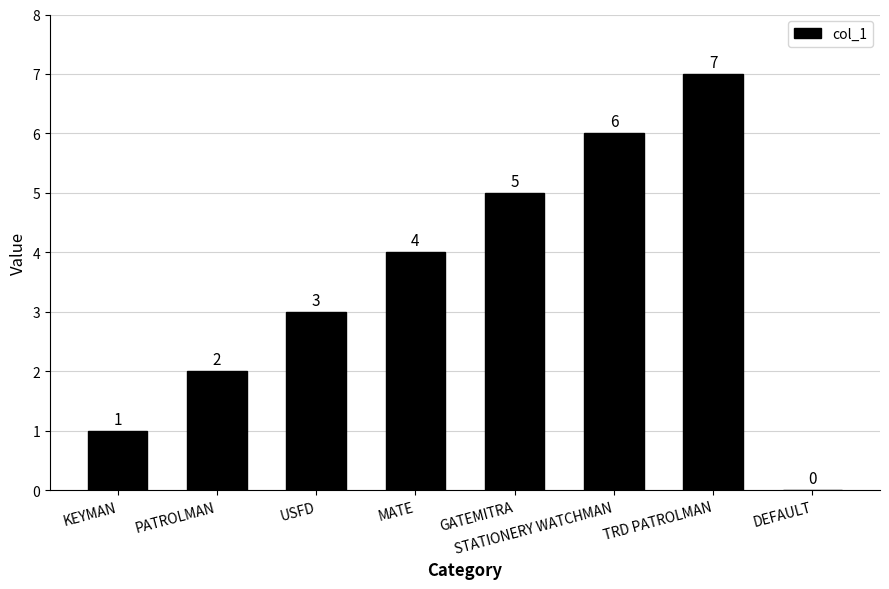

Are the bars horizontal?

No